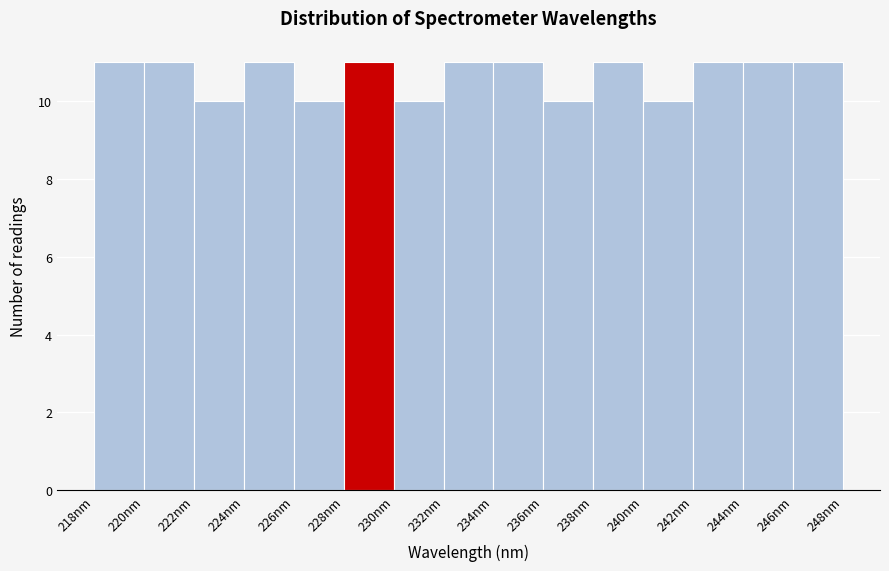

How tall is the bar that spans 220 to 222 on the x-axis? Neither the bar edges nor the heights are printed on the chart, so give them approximately, as read against the axes.

11